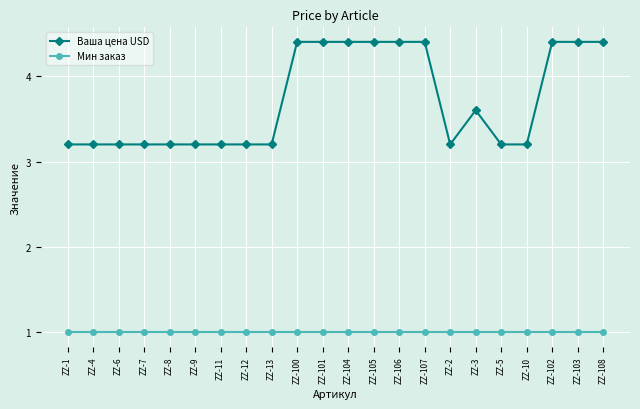

The Ваша цена USD series shows 4.4 at ZZ-104. True or false?

True